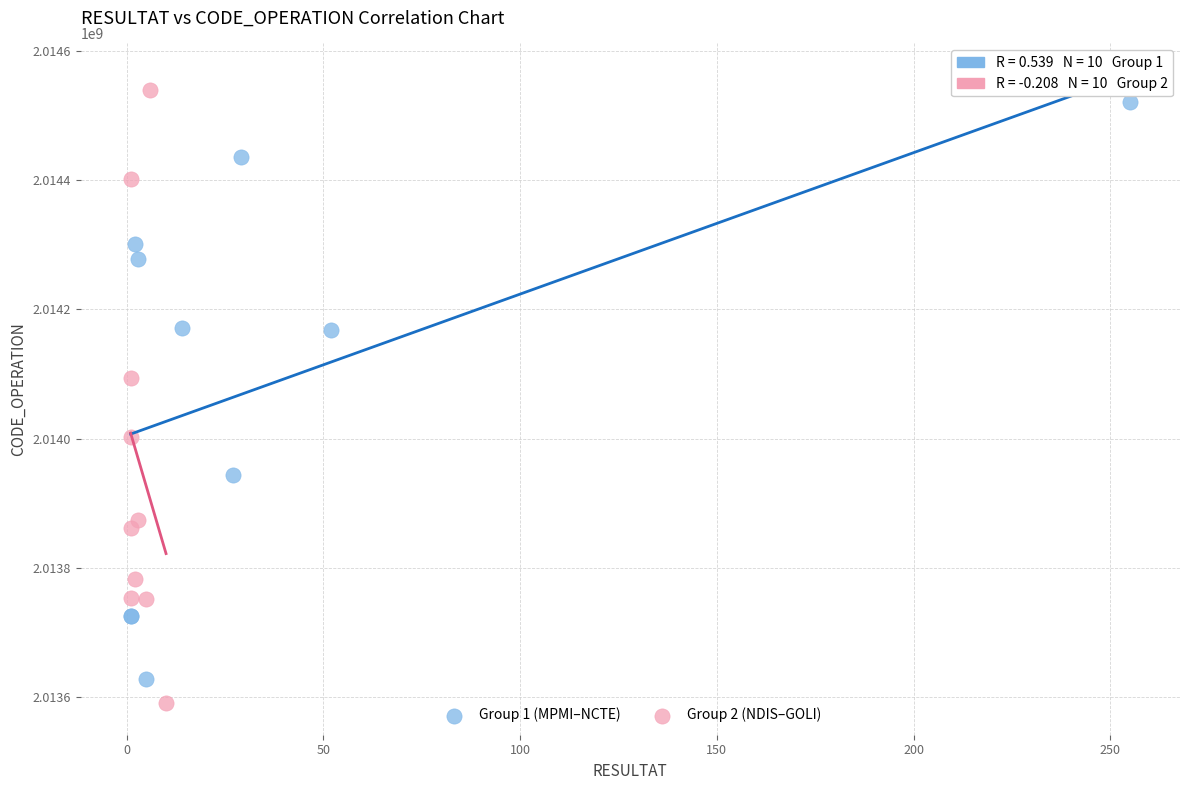

Which series has the widest spread of Y values?

Group 2 (NDIS–GOLI)